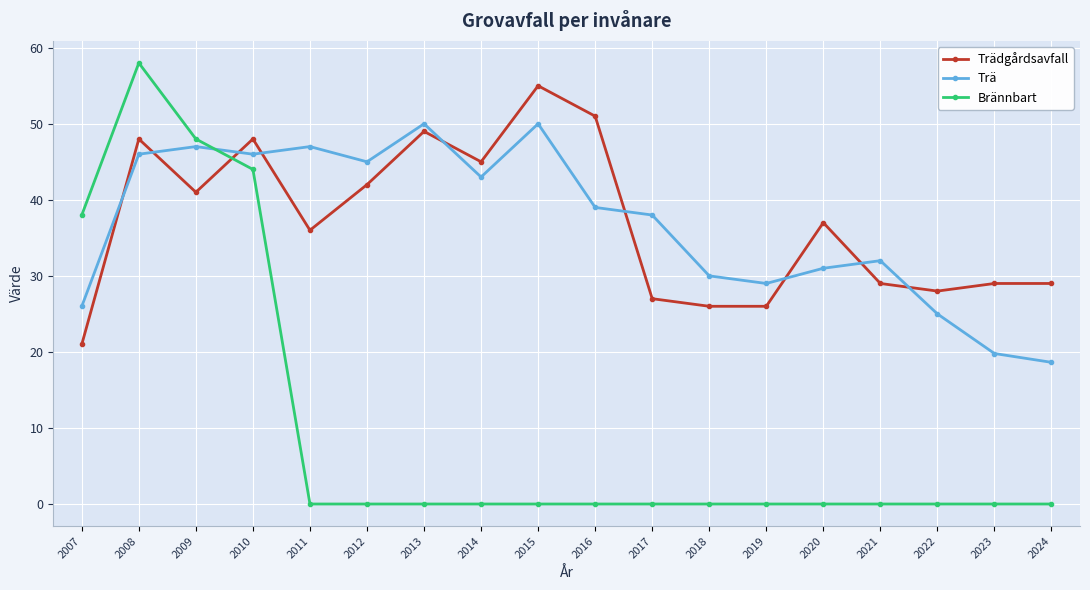

List the series in order of their peak value, highest first.

Brännbart, Trädgårdsavfall, Trä